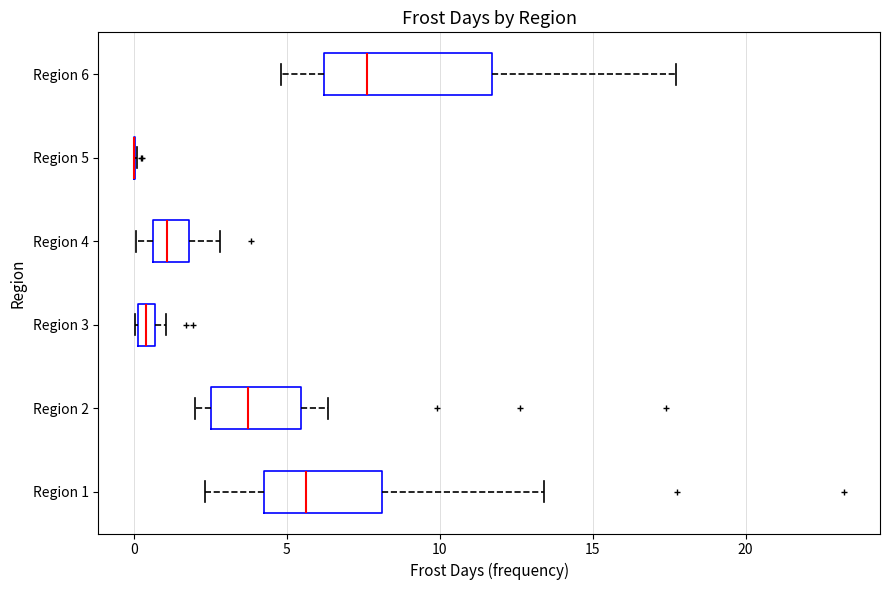

Comparing the boxes themselves (not the whiskers), which one is the widest?

Region 6